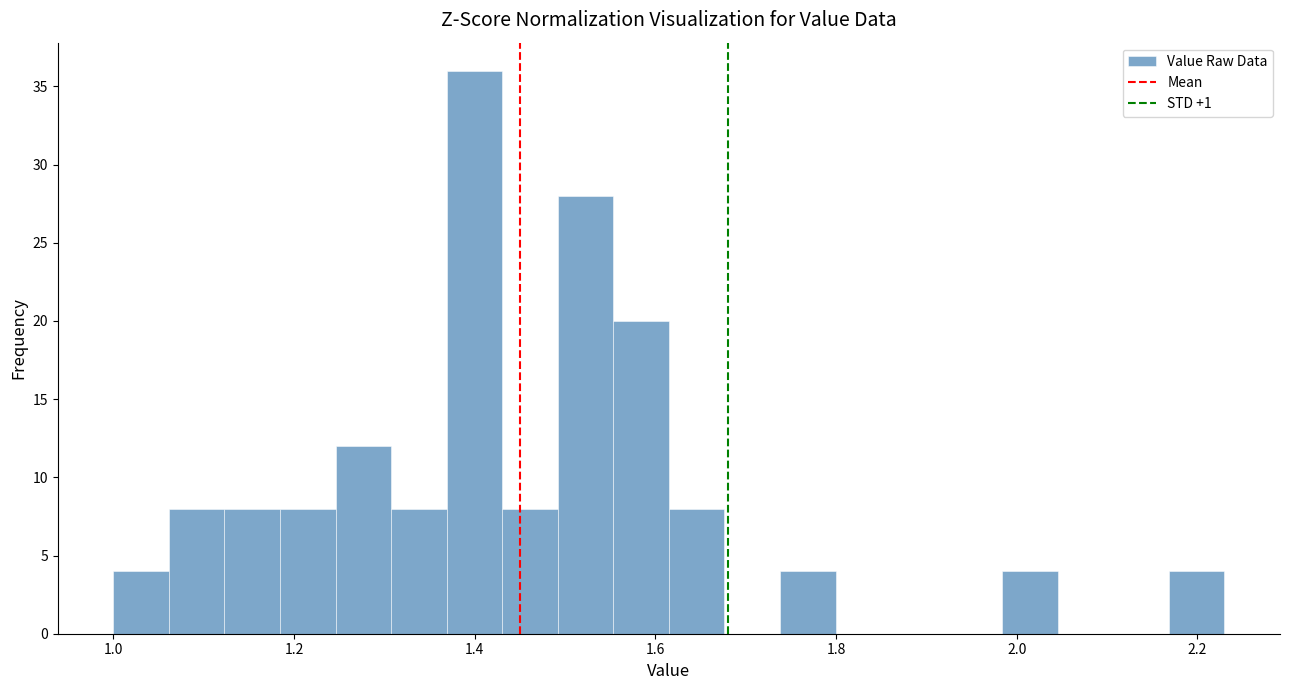

Around what value on the x-axis is the tallest bar? Give the approximate position of its centre, as read against the axis.

1.40